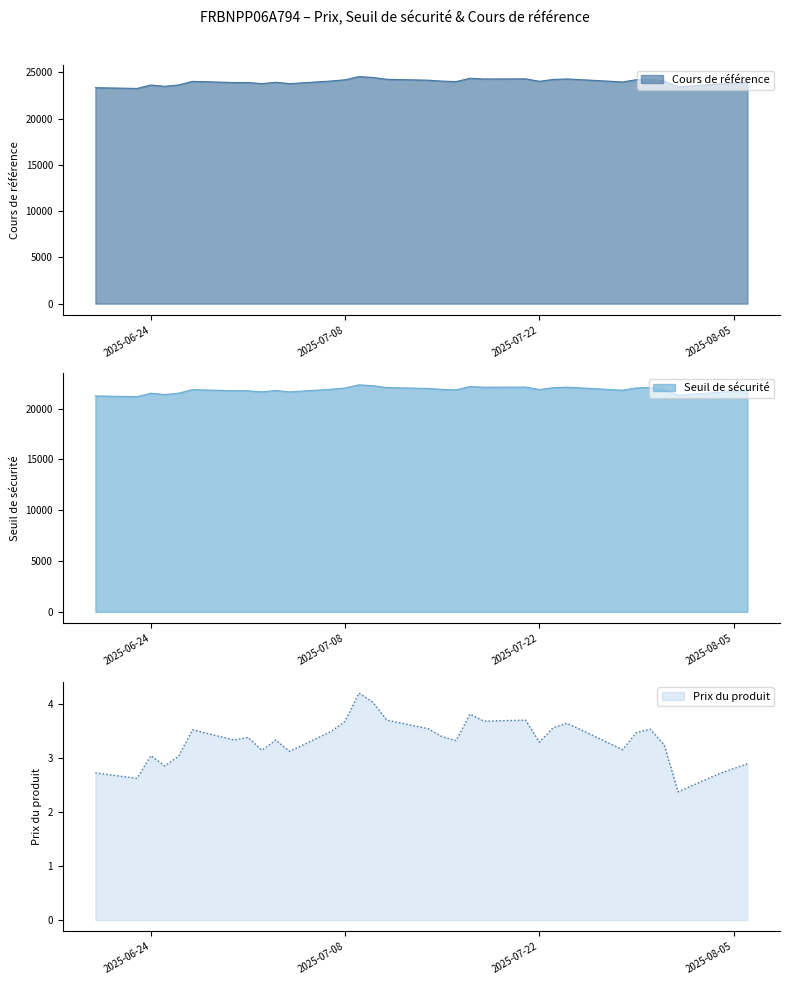

What is the sum of the Prix du produit values at 2025-08-01 and 2025-06-27?

5.9